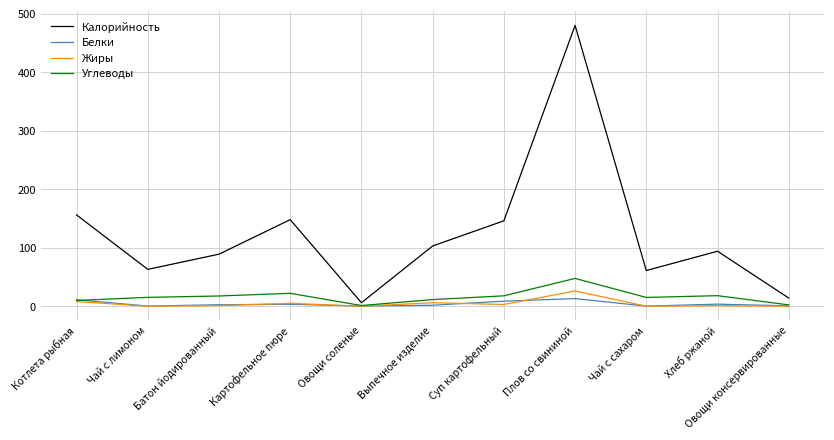

Which series has the largest total across all categories?

Калорийность